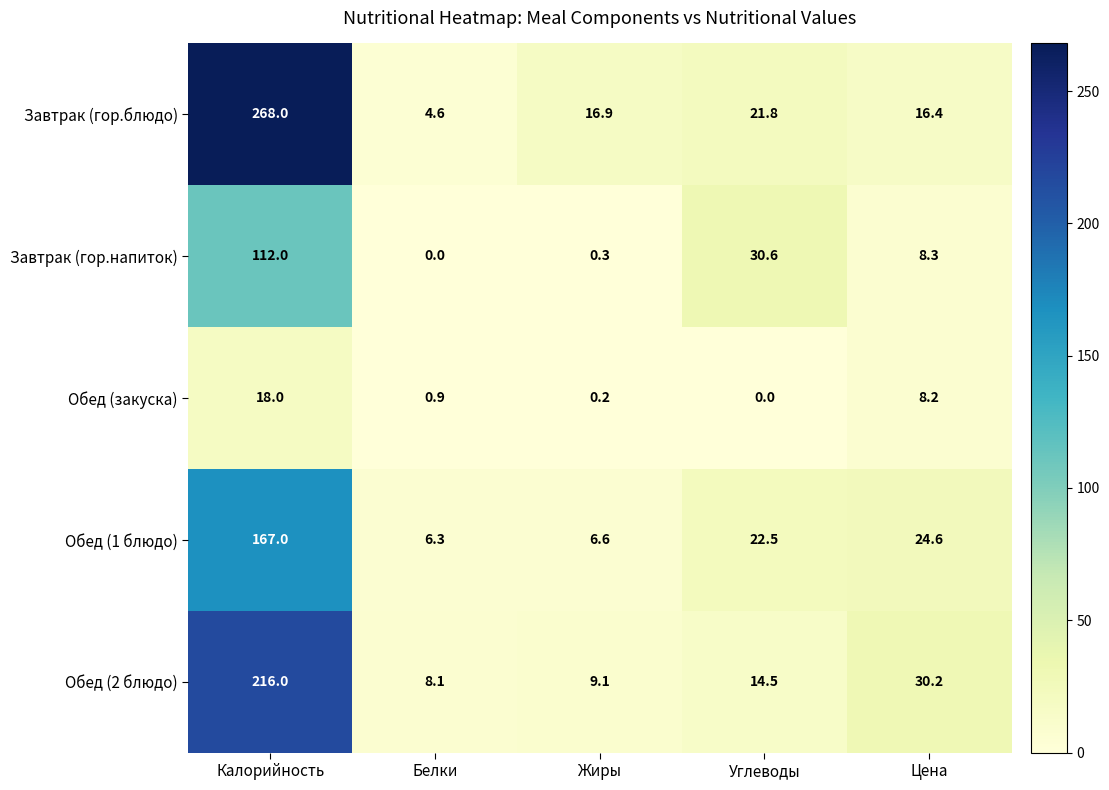

Reading left to right, extract all data points from this chart.

Завтрак (гор.блюдо): Калорийность=268.0	Белки=4.6	Жиры=16.9	Углеводы=21.8	Цена=16.4
Завтрак (гор.напиток): Калорийность=112.0	Белки=0.0	Жиры=0.3	Углеводы=30.6	Цена=8.3
Обед (закуска): Калорийность=18.0	Белки=0.9	Жиры=0.2	Углеводы=0.0	Цена=8.2
Обед (1 блюдо): Калорийность=167.0	Белки=6.3	Жиры=6.6	Углеводы=22.5	Цена=24.6
Обед (2 блюдо): Калорийность=216.0	Белки=8.1	Жиры=9.1	Углеводы=14.5	Цена=30.2